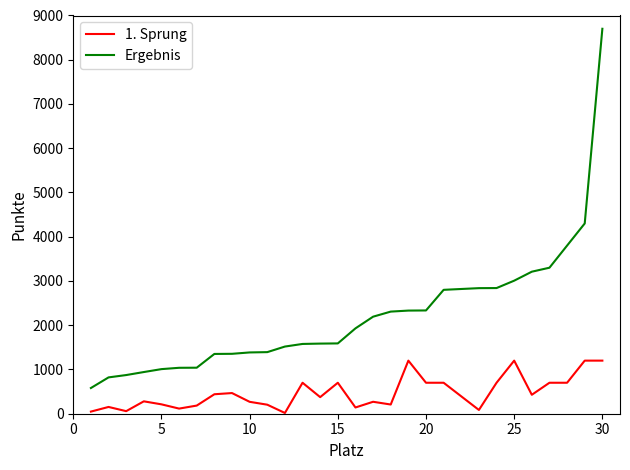

How many interior local valleys does the 1. Sprung series have?

8